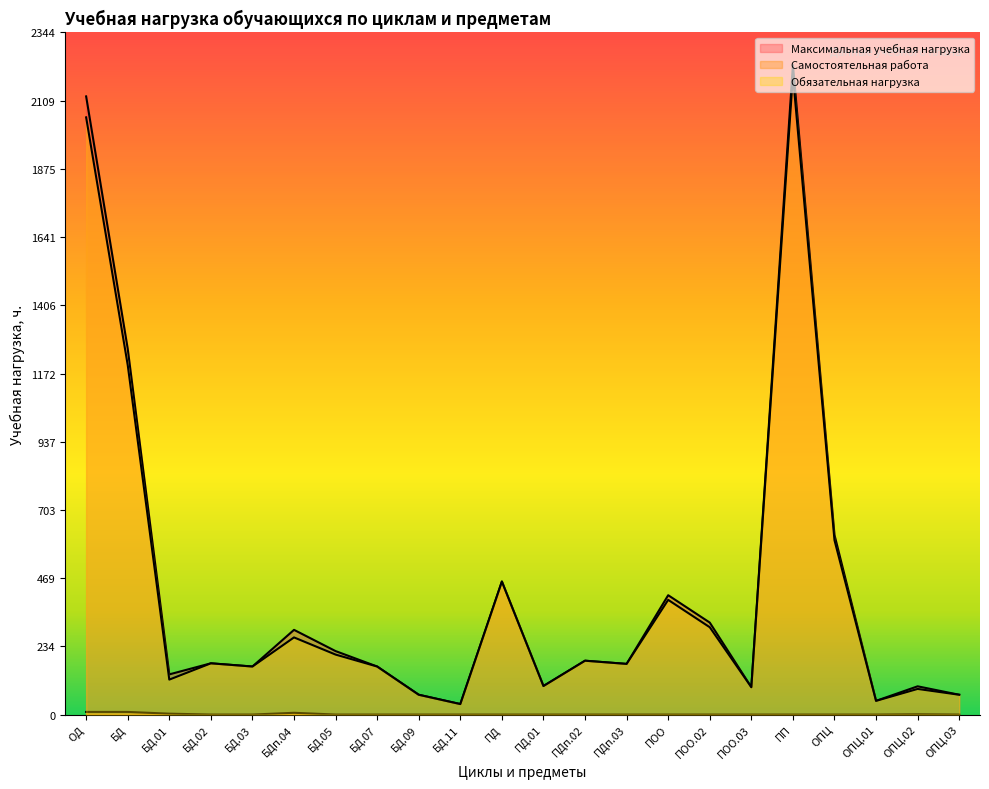

What are all the series names shown in the legend?

Максимальная учебная нагрузка, Самостоятельная работа, Обязательная нагрузка